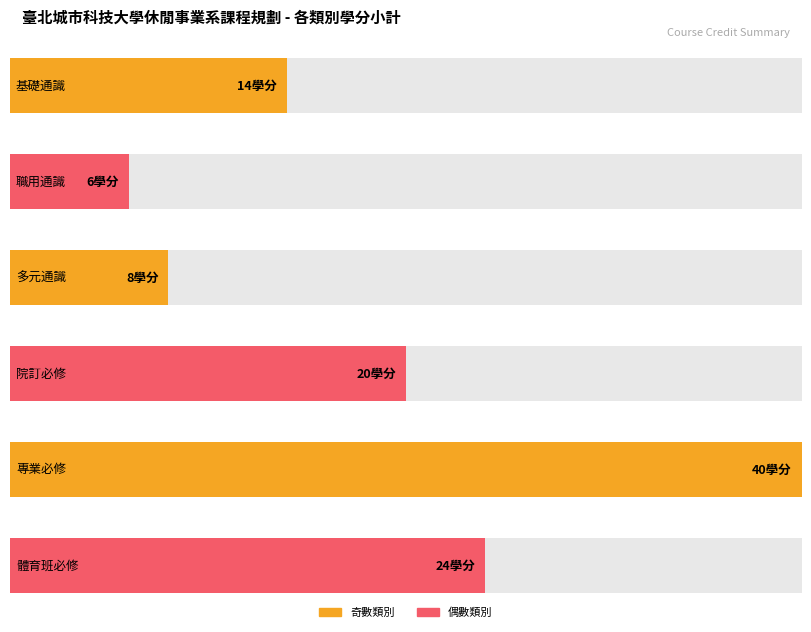

At which category is the sum across all series the highest?

專業必修